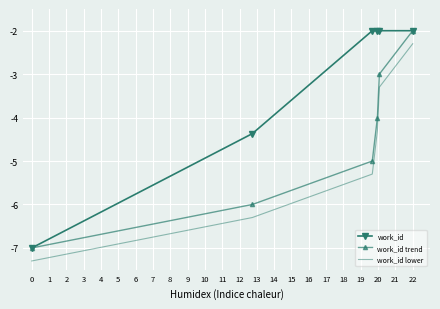

True or false: work_id and work_id lower cross at least once.

False